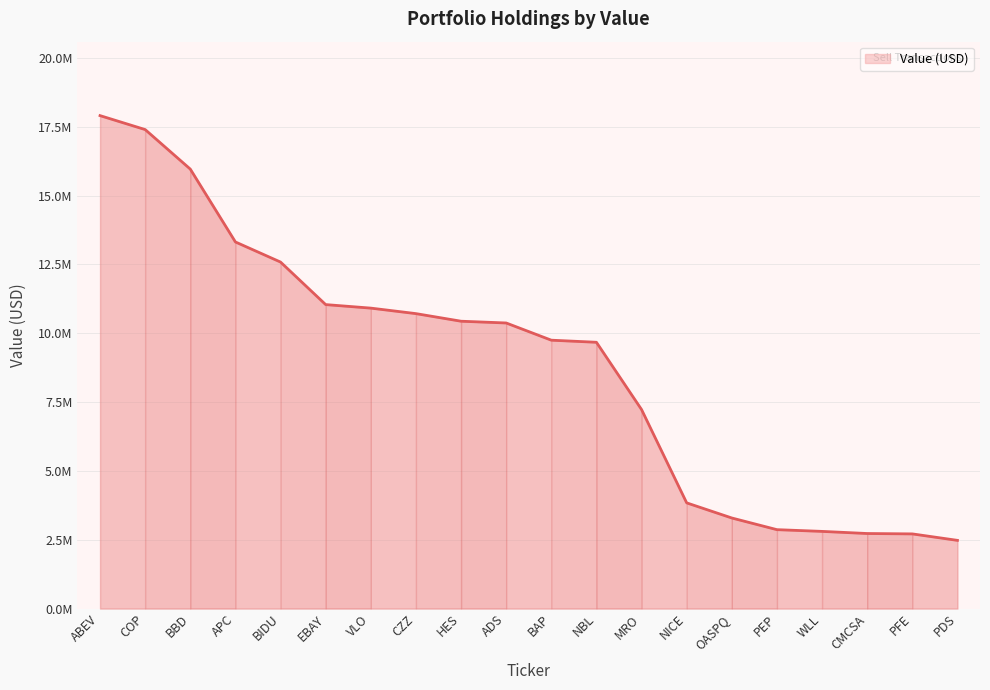

What is the change in value from APC to ADS?

-2943000